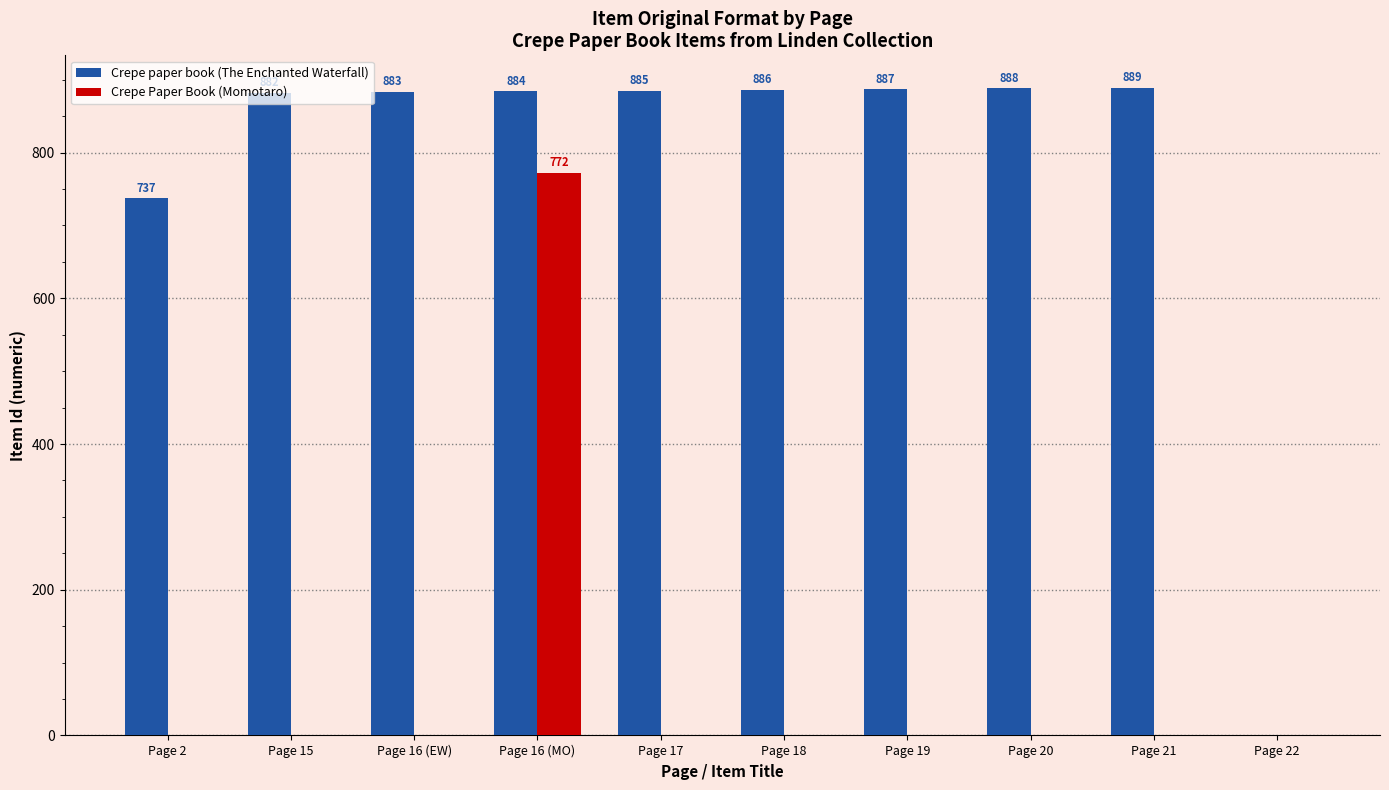

Where is Crepe paper book (The Enchanted Waterfall) nearest to the value 444?

Page 2